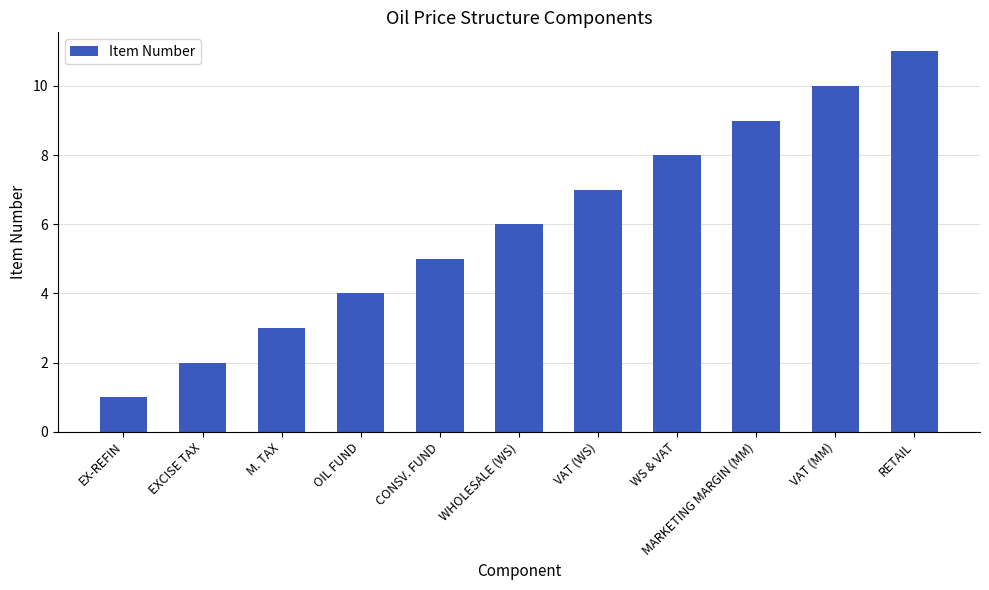

Rank the categories by value from highest to lowest.

RETAIL, VAT (MM), MARKETING MARGIN (MM), WS & VAT, VAT (WS), WHOLESALE (WS), CONSV. FUND, OIL FUND, M. TAX, EXCISE TAX, EX-REFIN